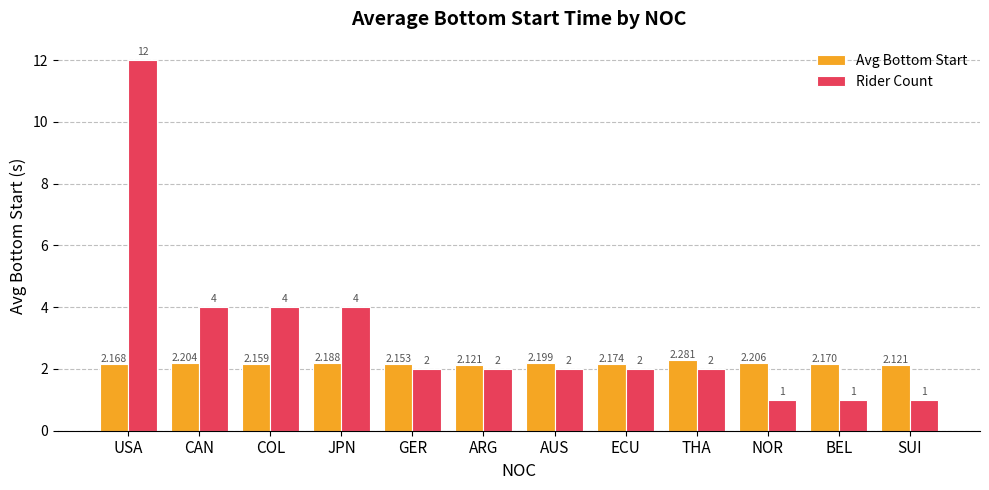

What is the difference between the highest and lowest values at COL?

1.8